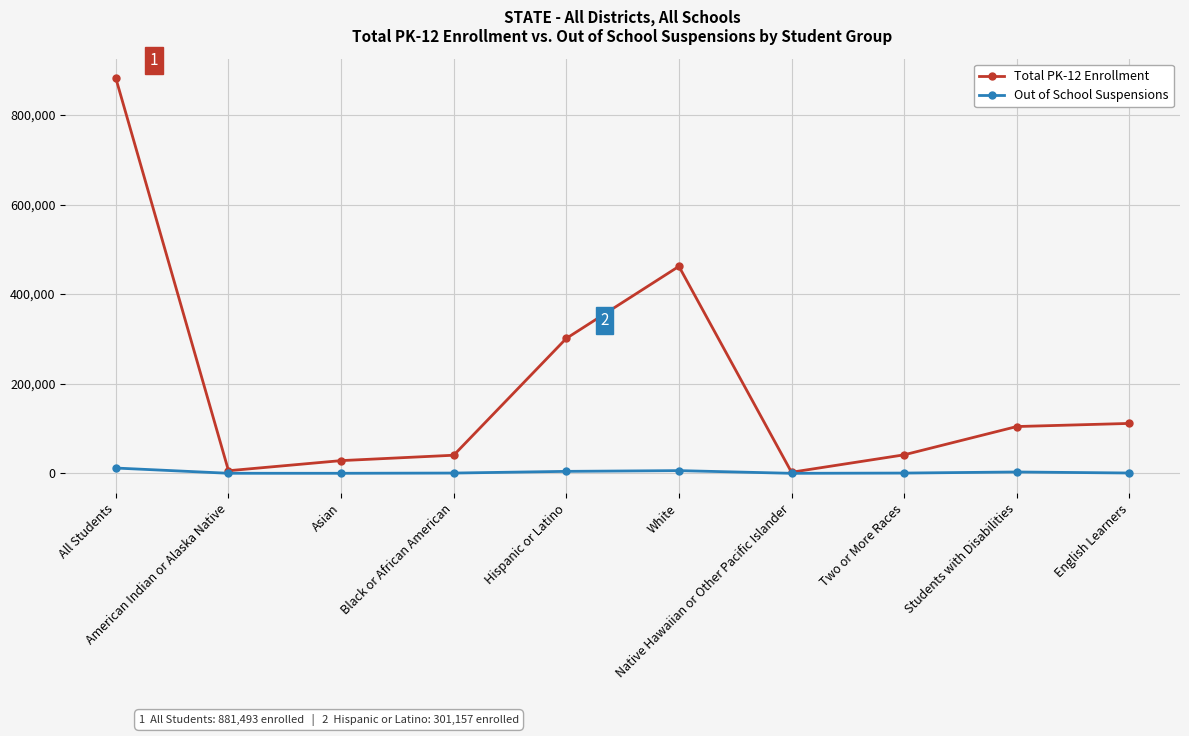

How many lines are shown in the chart?

2